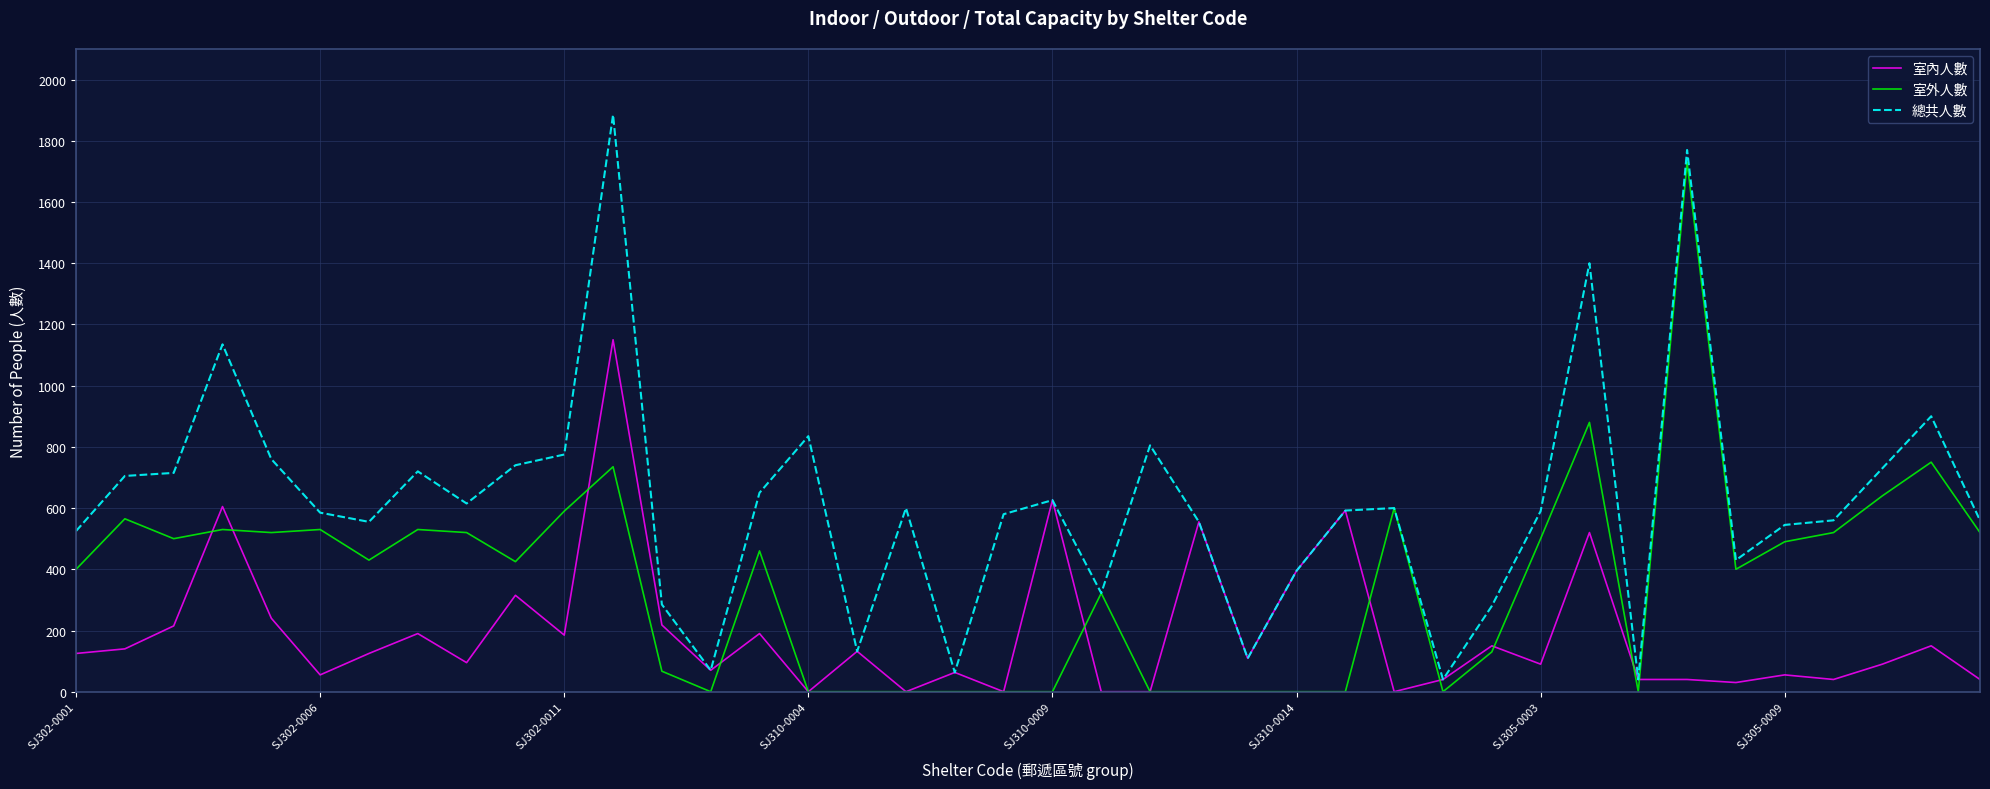

What is the average value of the 室外人數 series?

357